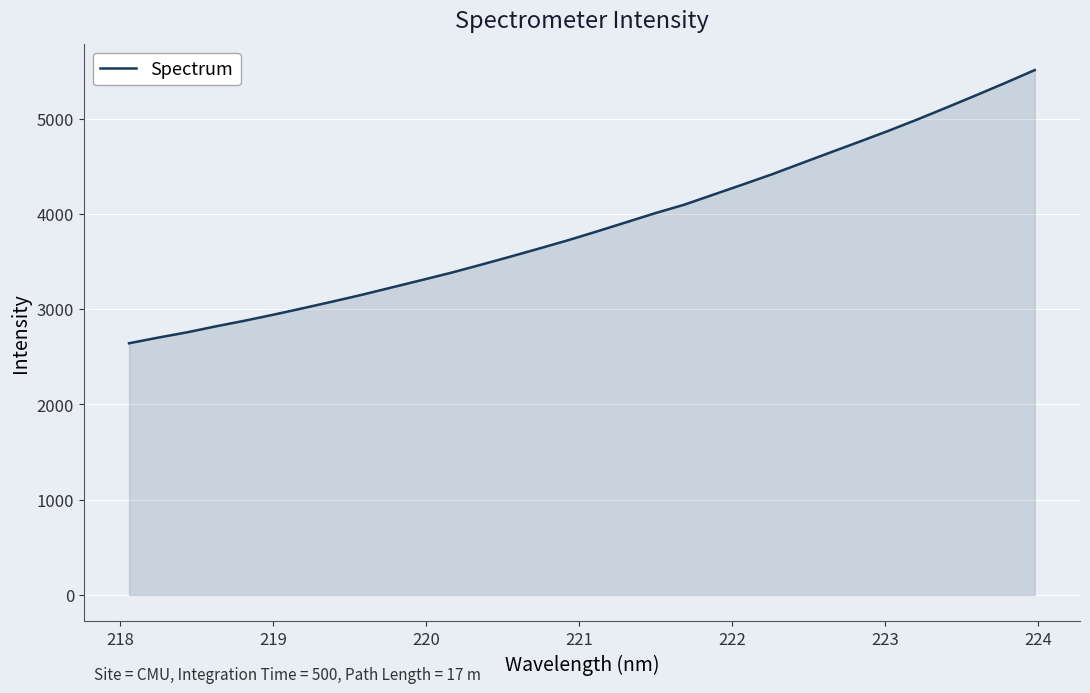

What is the difference between the maximum and minimum values?

2866.6